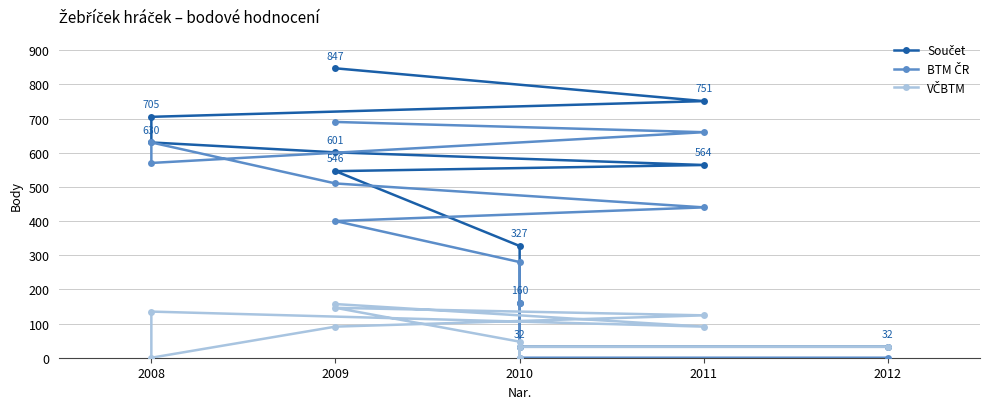

Does the chart display data point markers on the line(s)?

Yes